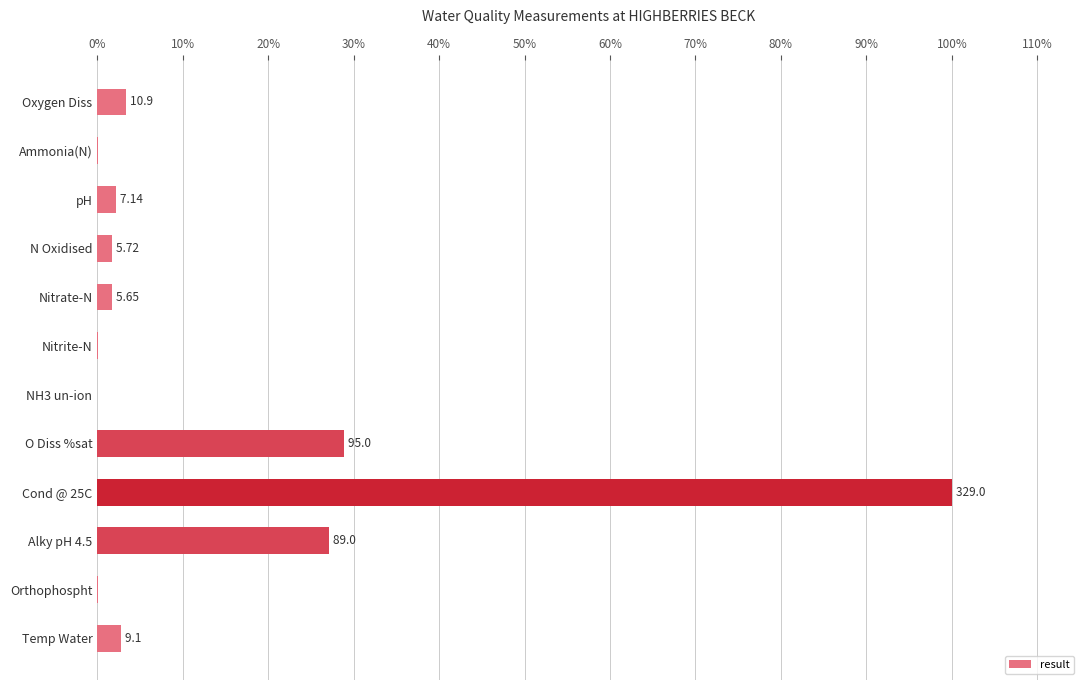

Are the bars horizontal?

Yes